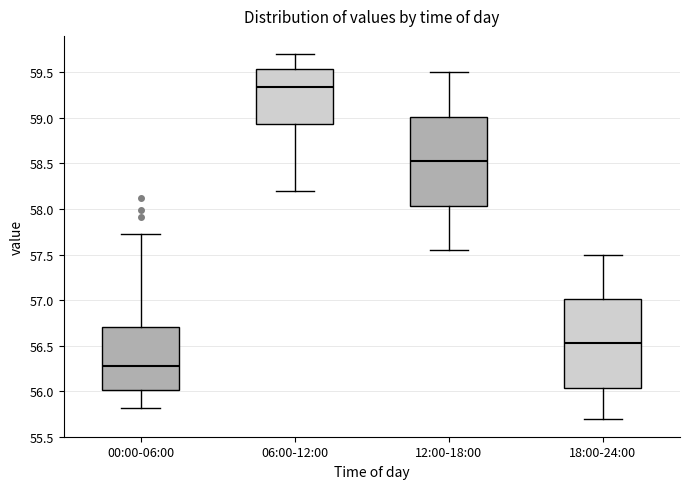

Which box has the highest median line?

06:00-12:00